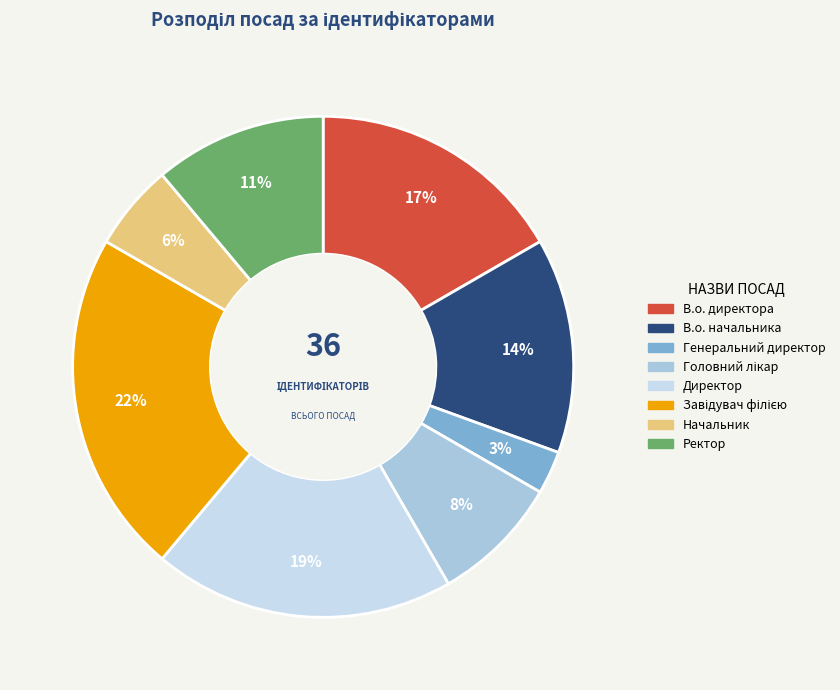

Approximately how many times larger is the value at Директор compared to В.о. начальника?

1.4